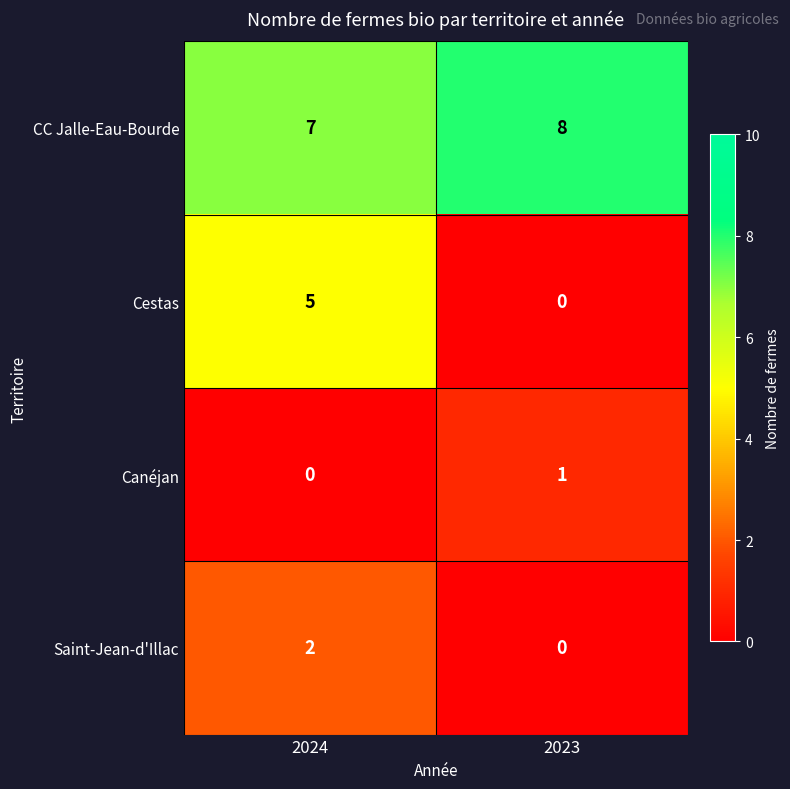

Reading right to left, transcribe all the data shown in this chart.

CC Jalle-Eau-Bourde: 8	7
Cestas: 0	5
Canéjan: 1	0
Saint-Jean-d'Illac: 0	2